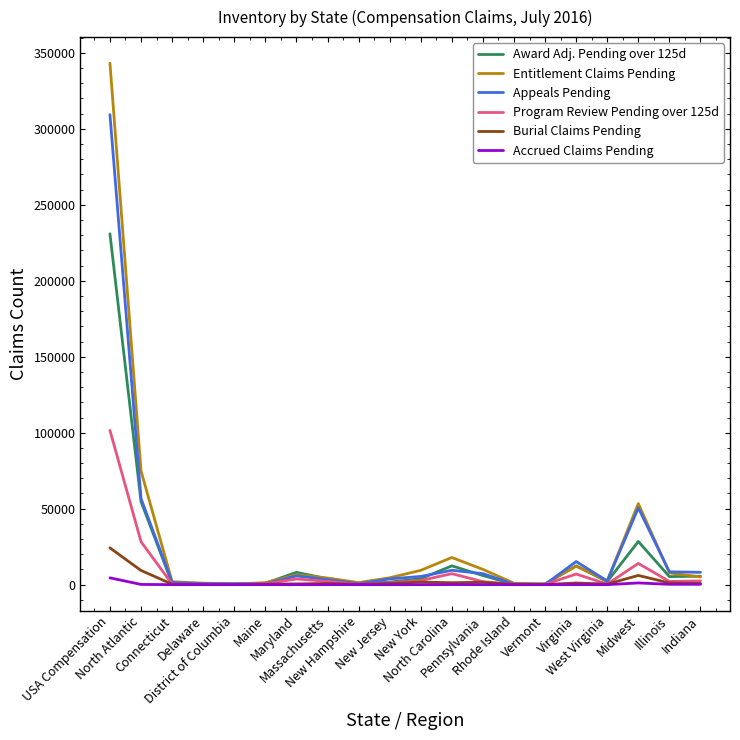

Which series has the widest spread of values?

Entitlement Claims Pending